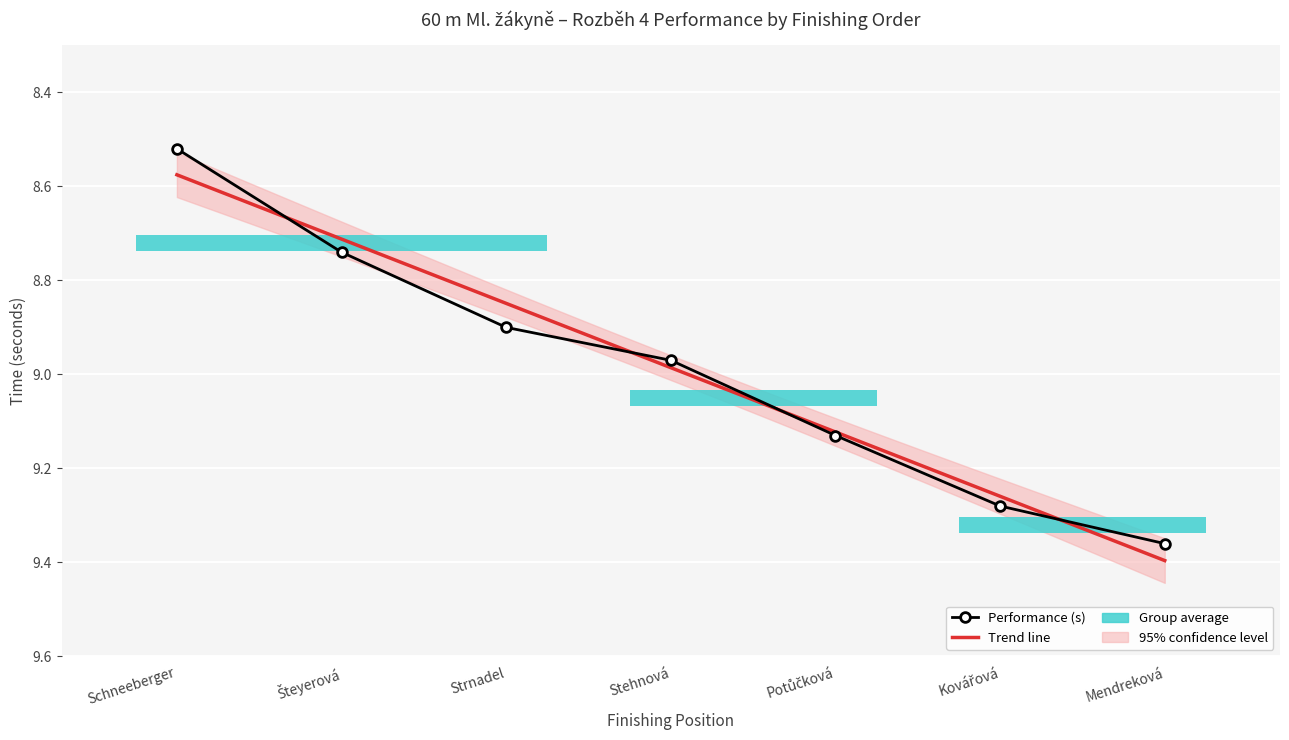

Is it true that the value at Stehnová is 14.9?

False